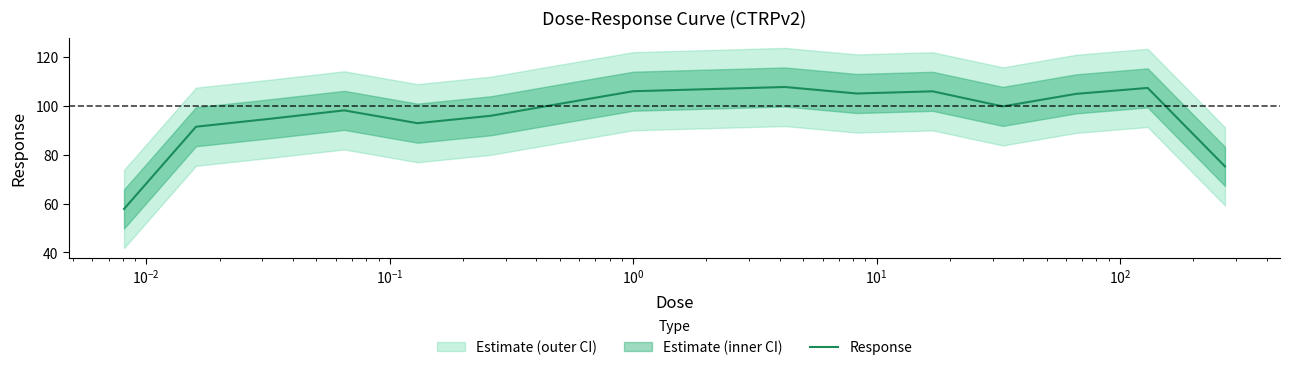

What is the minimum value for Response?

57.8